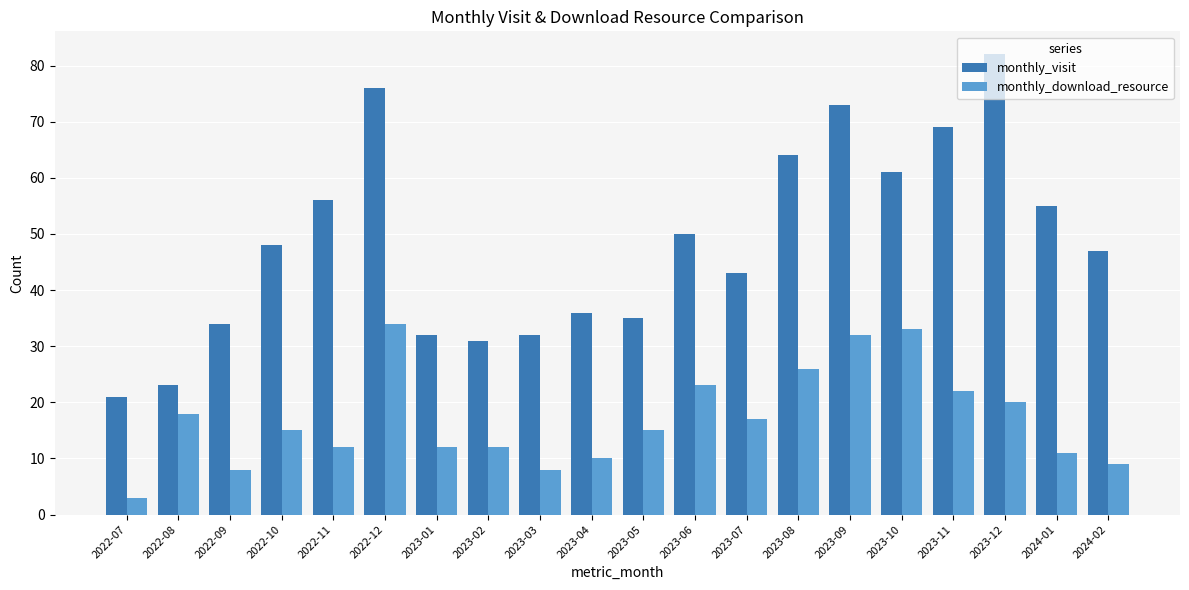

What is the total value across all series at 2023-04?

46